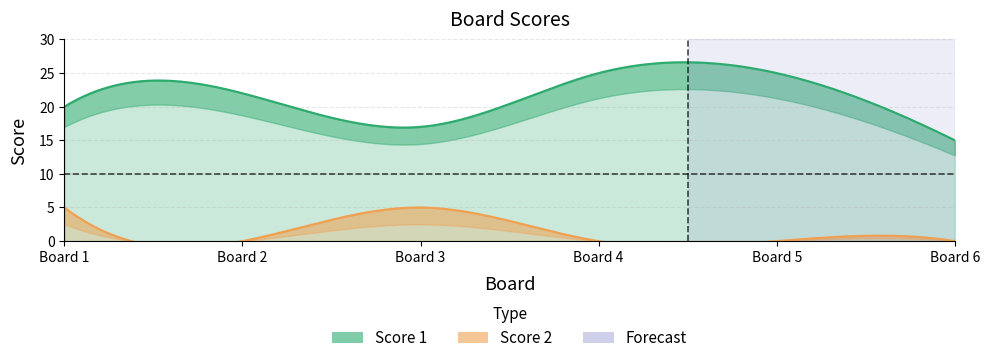

How many data points in Score 1 are above 22?

2